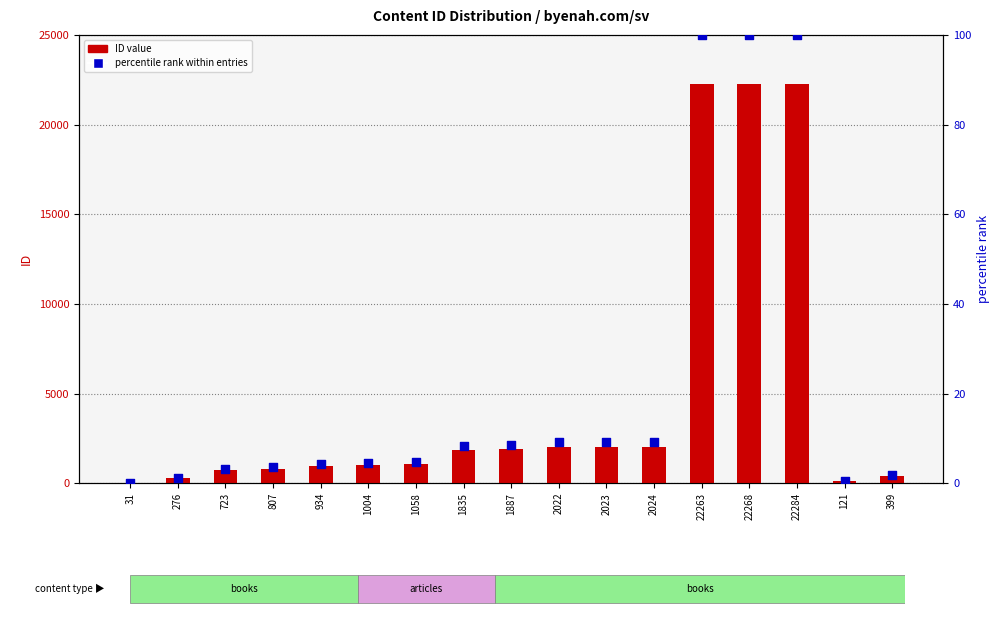

What are all the series names shown in the legend?

ID value, percentile rank within entries